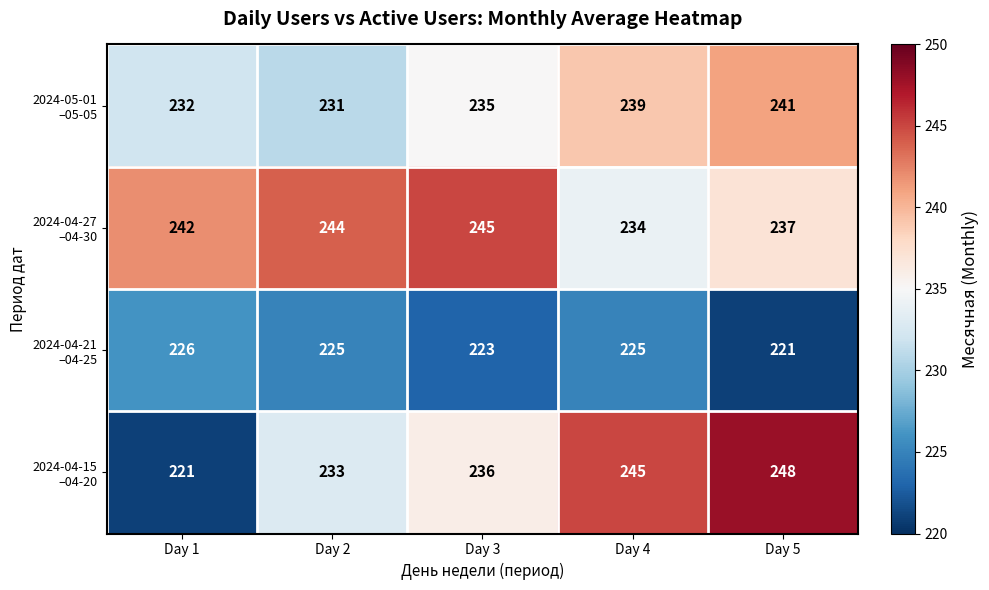

At which category is the sum across all series the highest?

Day 5